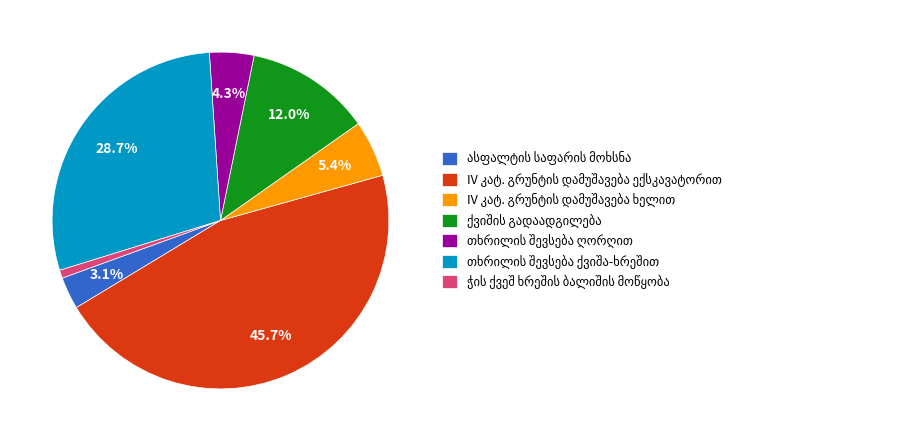

To the nearest percent, what is the difference between the largest and smallest slice percentages?

45%